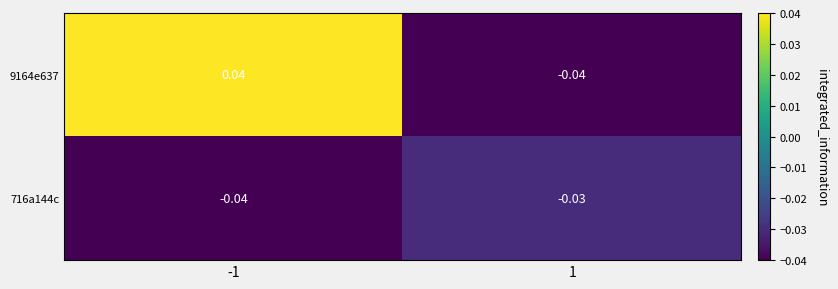

Count the number of categories in the chart.

2